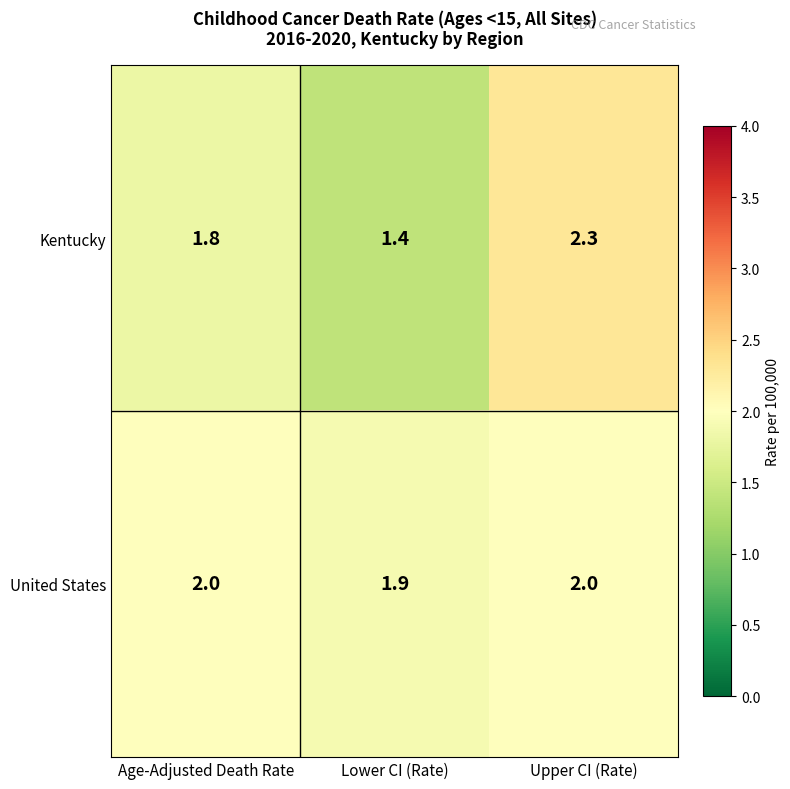

At which label does Kentucky reach its minimum?

Lower CI (Rate)